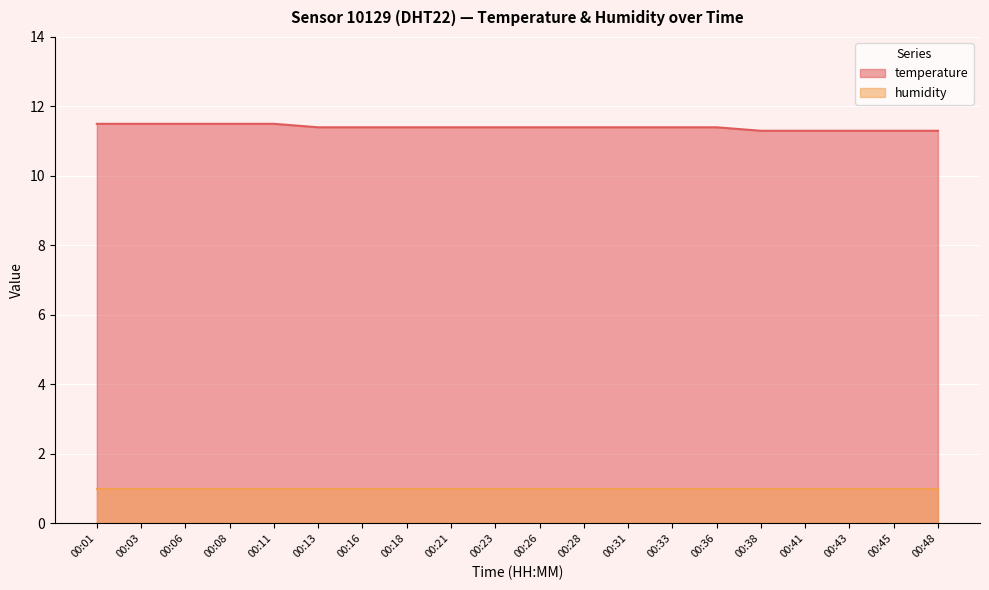

What is the difference between the maximum and minimum values?

0.2